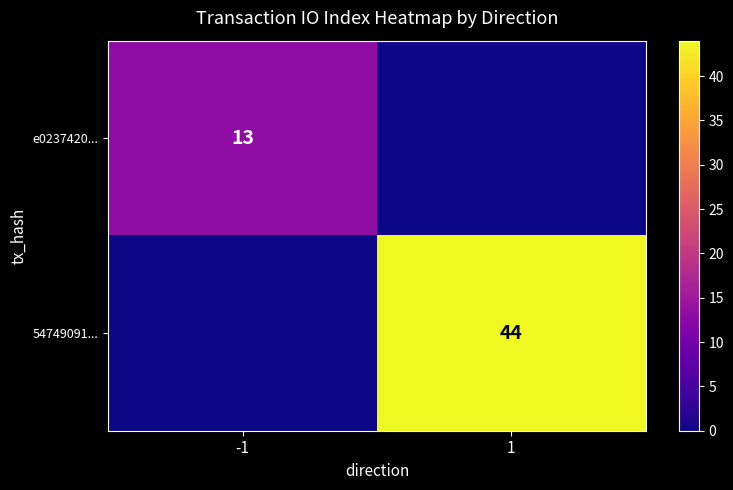

True or false: e0237420... has a value of 5 at -1.

False